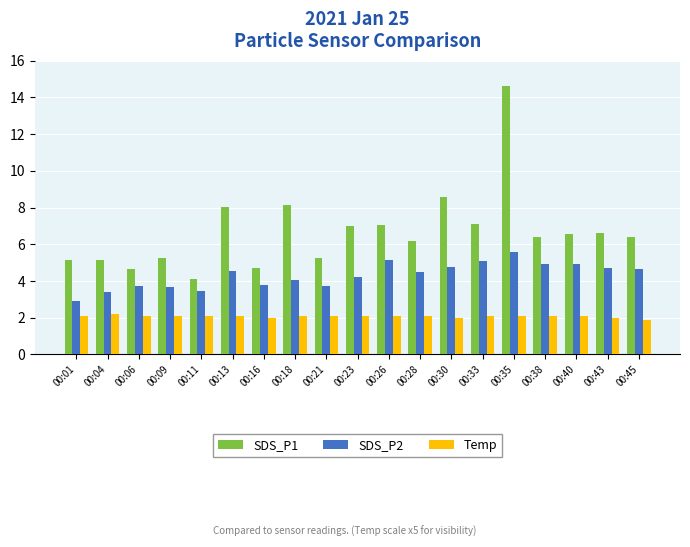

What is the sum of the Temp values at 00:18 and 00:26?

4.2